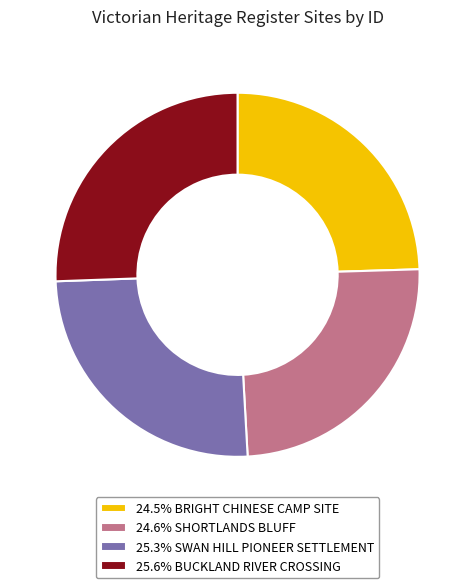

Is there a majority slice in this chart?

No